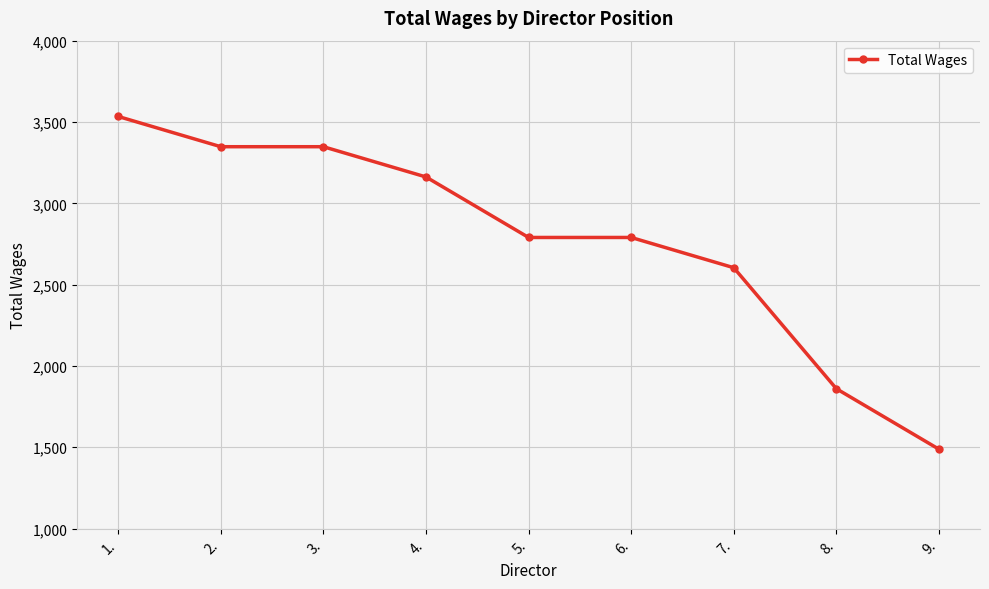

What is the difference between the maximum and minimum values?

2046